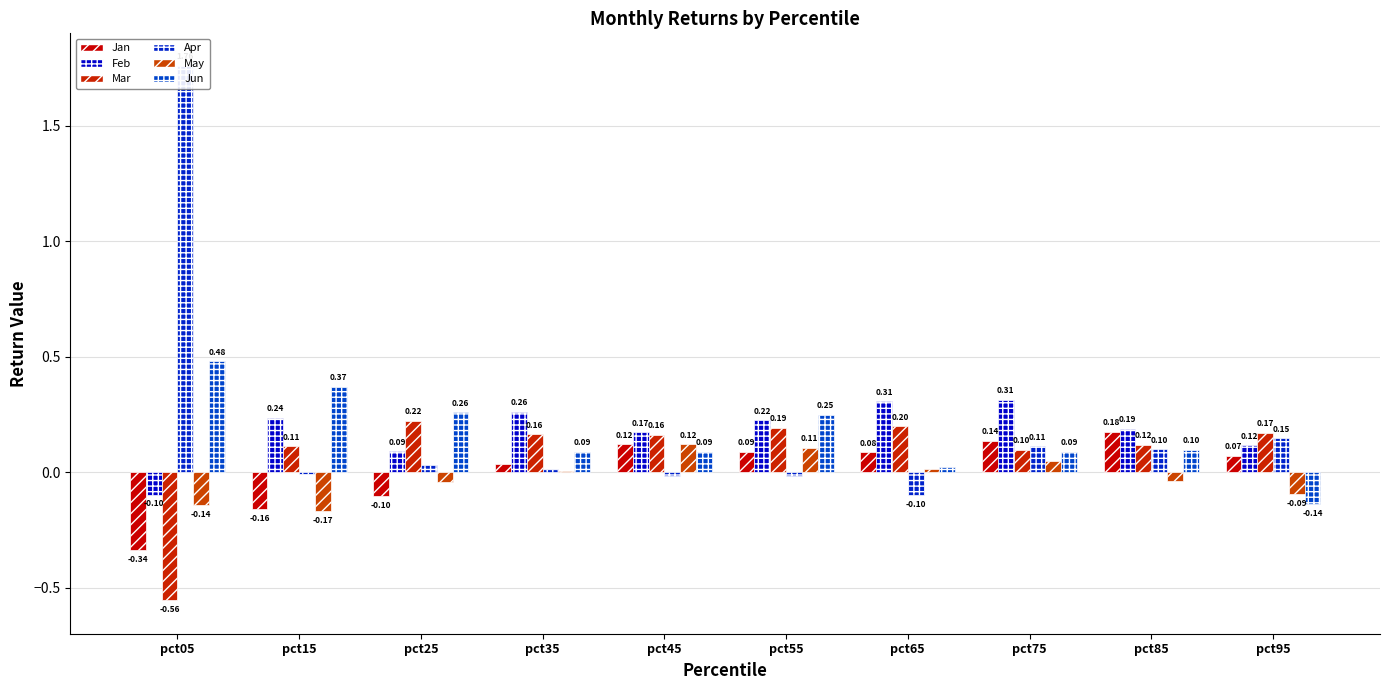

List the labels in order of Mar value, largest first.

pct25, pct65, pct55, pct95, pct35, pct45, pct85, pct15, pct75, pct05